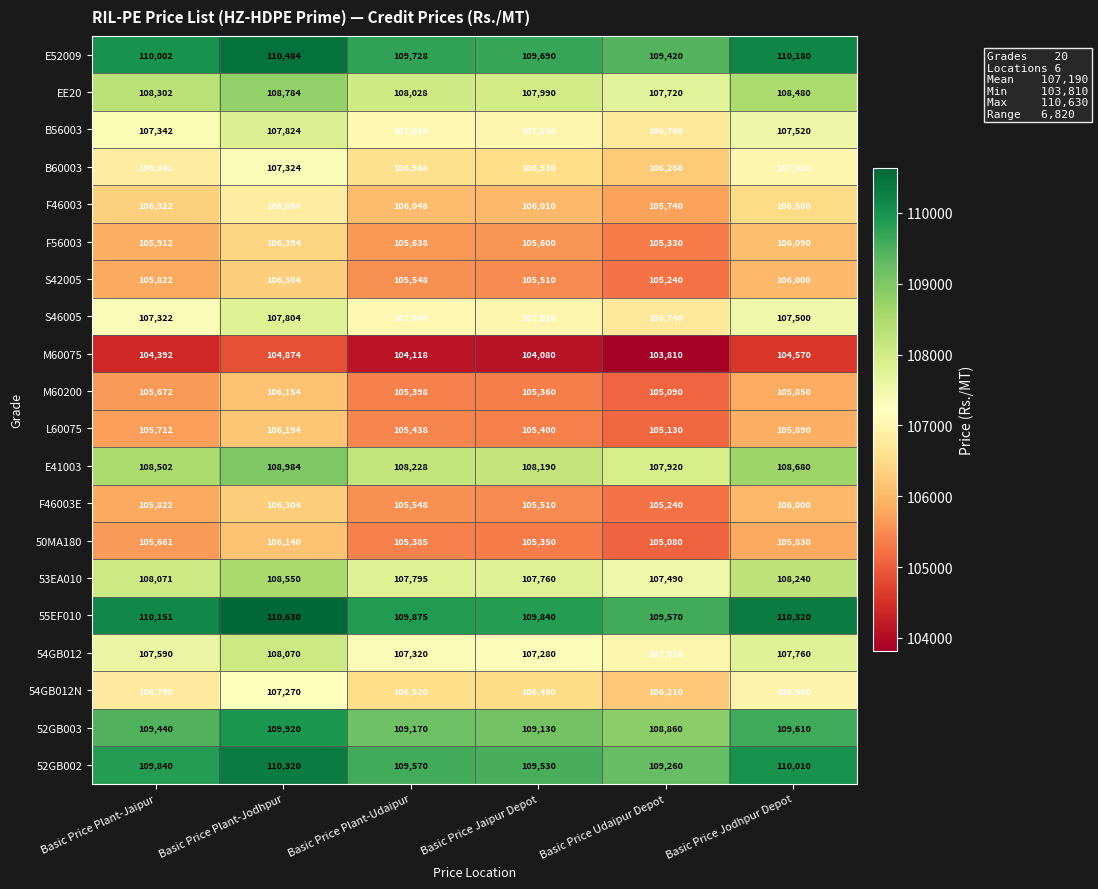

What is the highest value of the 52GB003 series?

109920